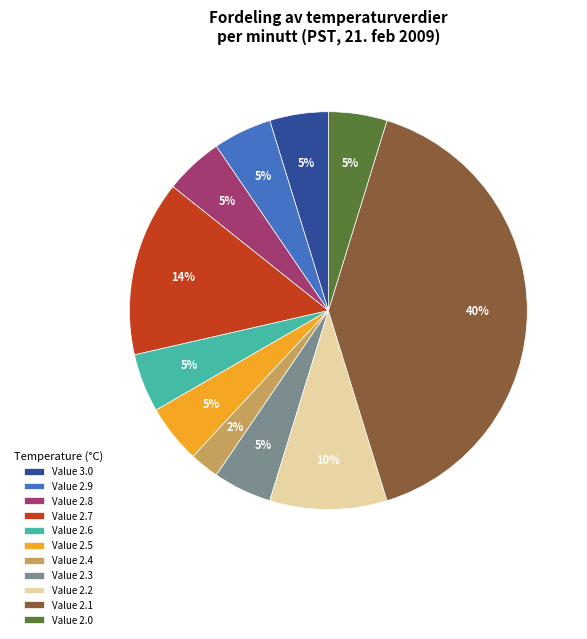

How many segments does this pie chart have?

11